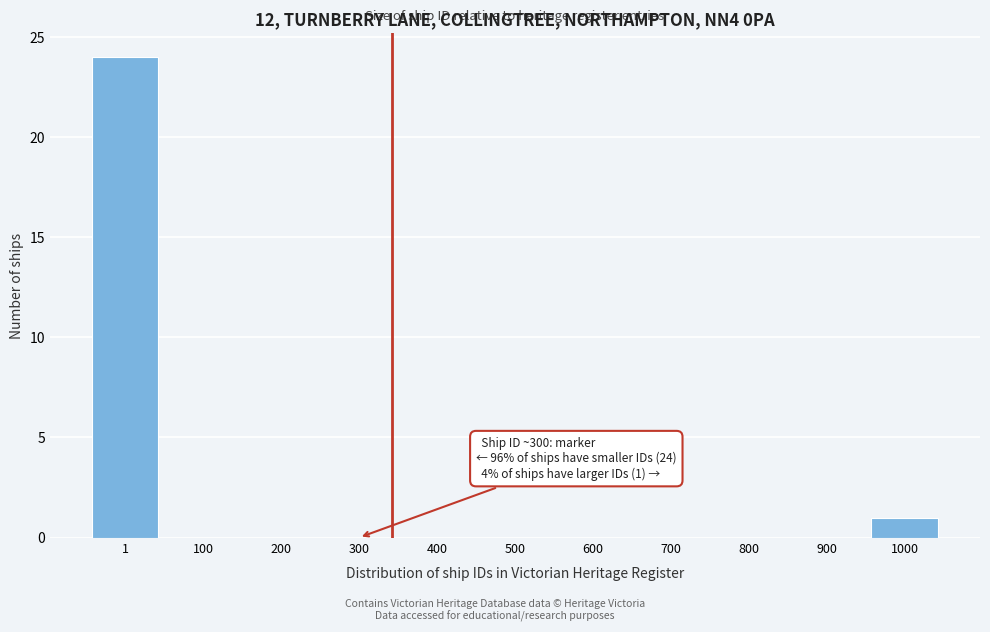

Reading left to right, what are all the values shown in this chart?

1=24	100=0	200=0	300=0	400=0	500=0	600=0	700=0	800=0	900=0	1000=1